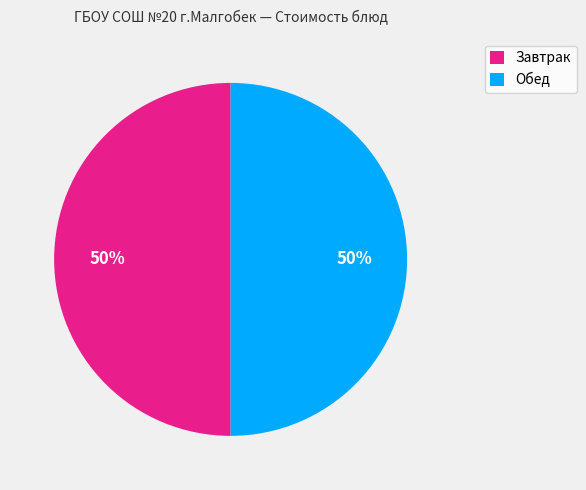

Approximately how many times larger is the value at Обед compared to Завтрак?

1.0